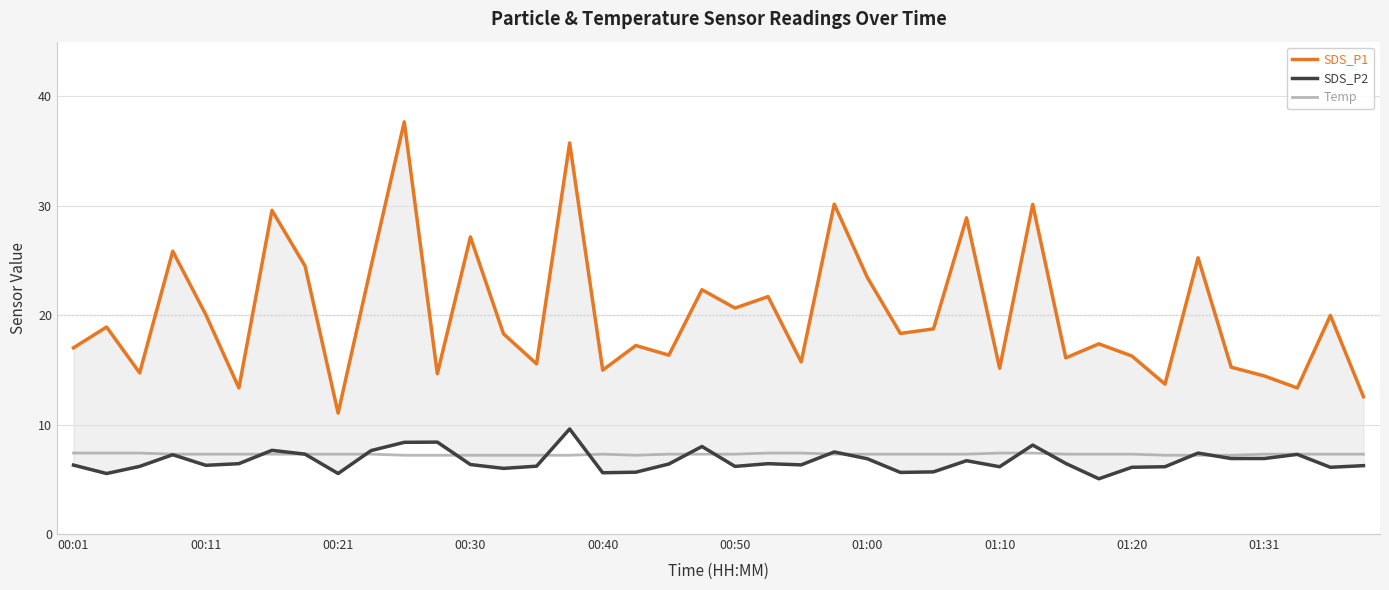

What is the lowest value of the Temp series?

7.2